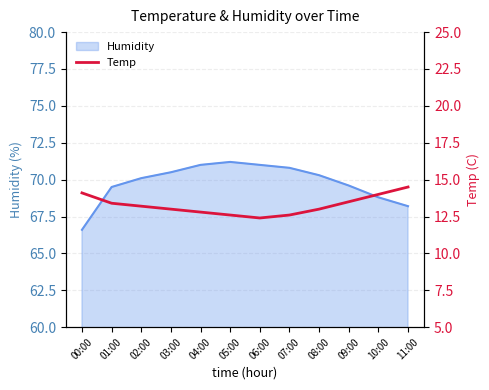

Is it true that the value at 04:00 is 21.0?

False